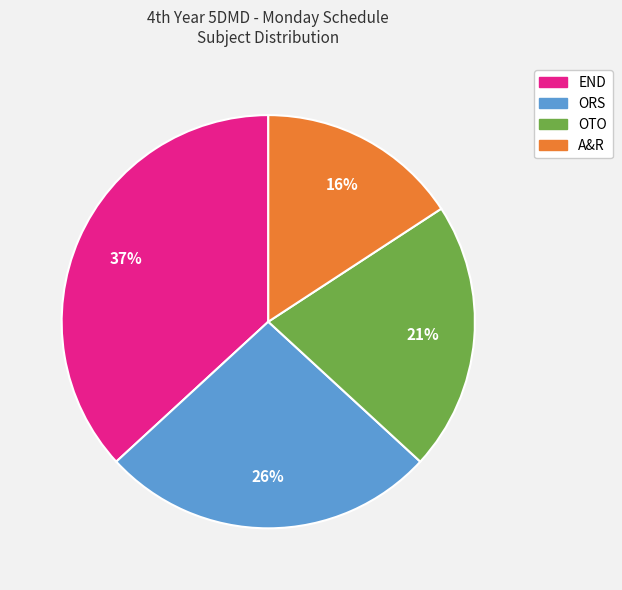

What percentage is the A&R slice, to the nearest percent?

16%